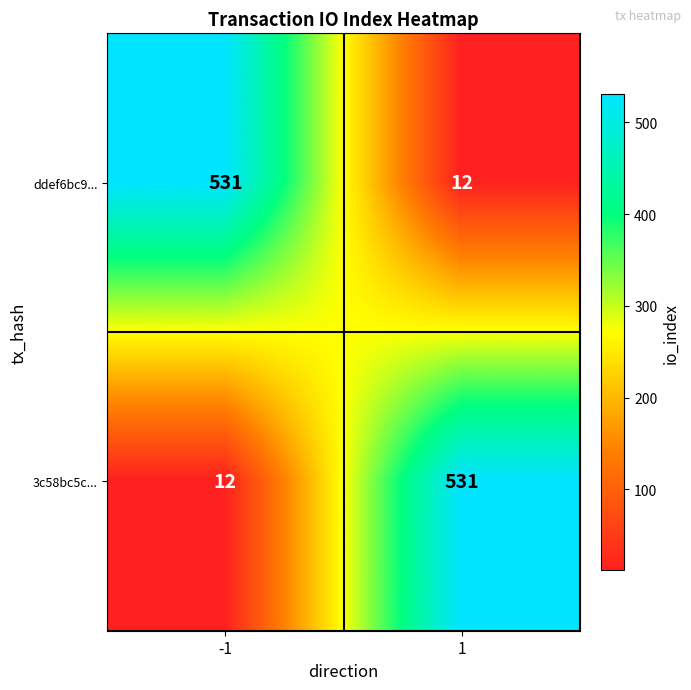

Reading left to right, list all the values displayed in this chart.

ddef6bc9...: 531	12
3c58bc5c...: 12	531